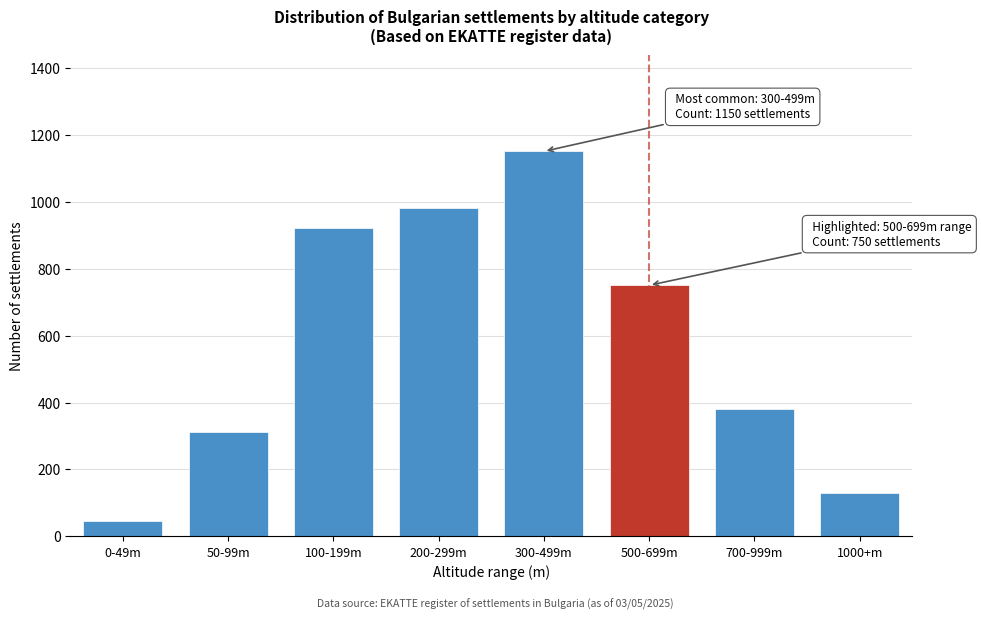

Reading right to left, list all the values displayed in this chart.

130	380	750	1150	980	920	312	45